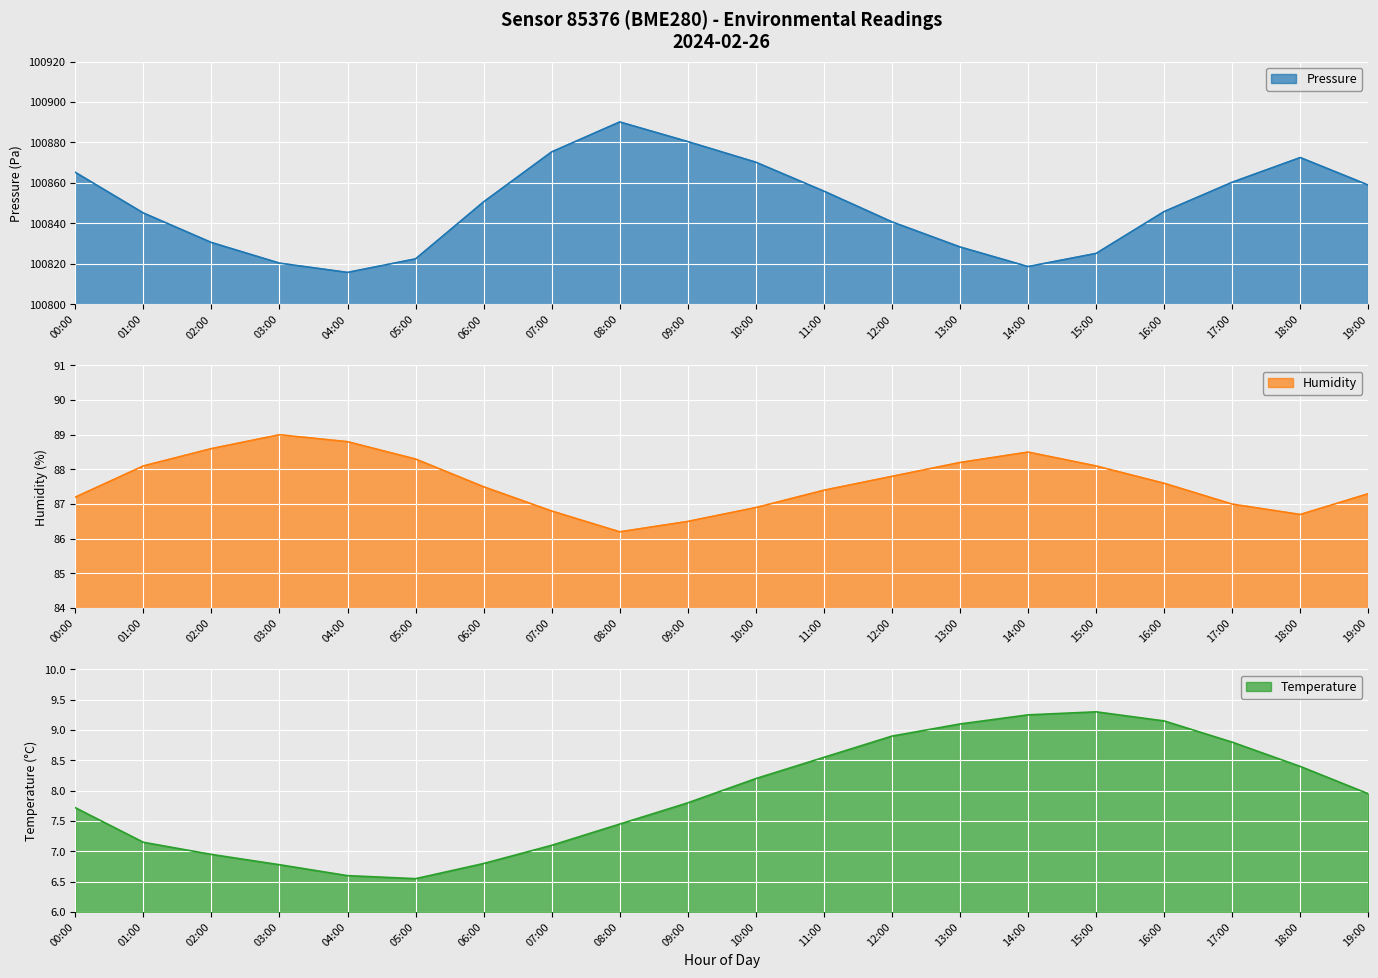

What is the difference between the maximum and second lowest values in the Pressure series?

71.5